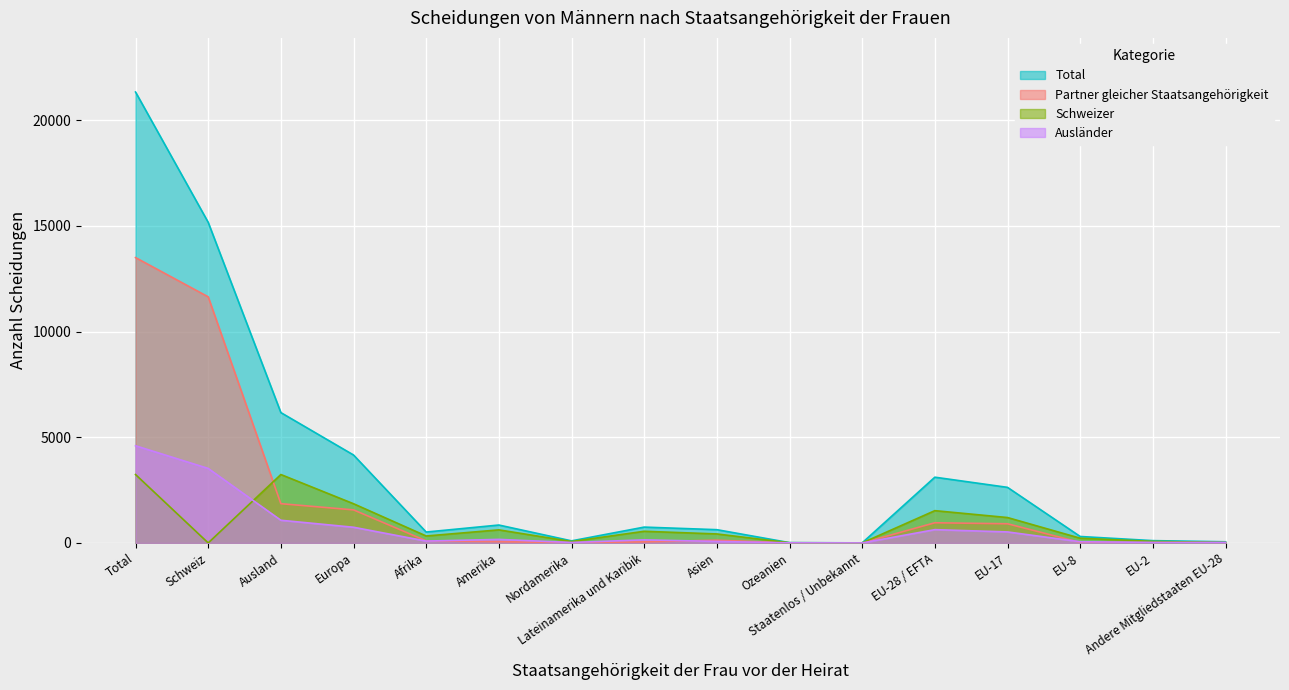

Between Amerika and Total, which is larger?

Total